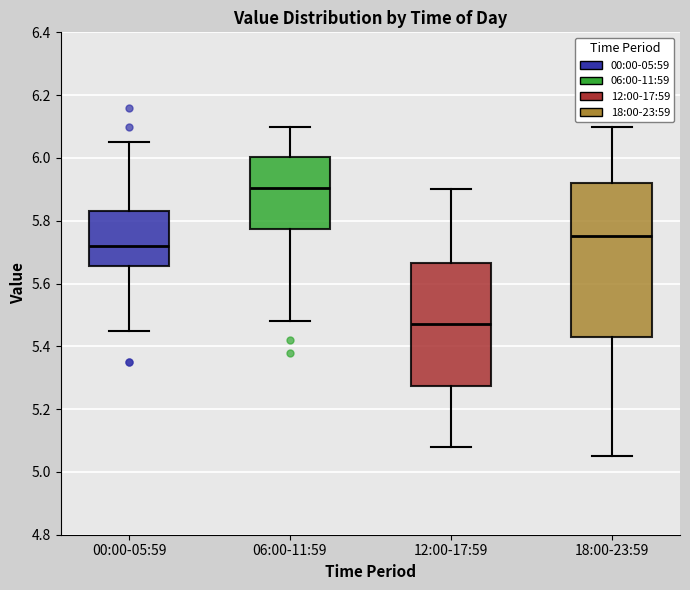

Which box's median line is the lowest?

12:00-17:59